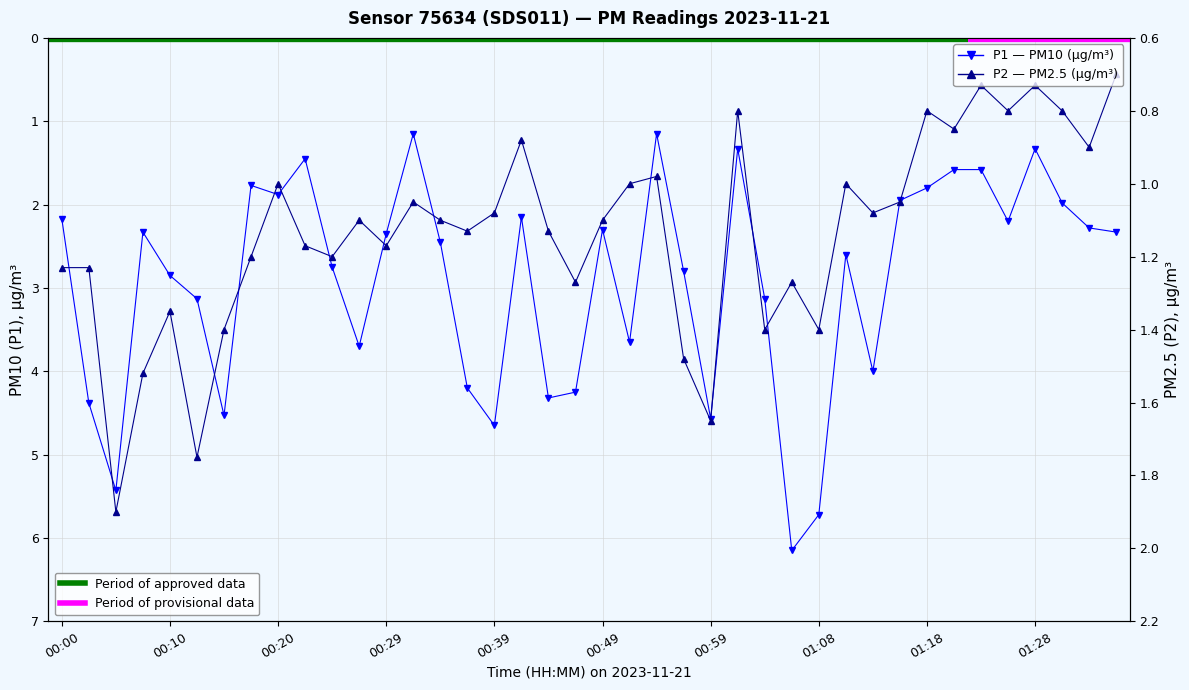

How many lines are shown in the chart?

2